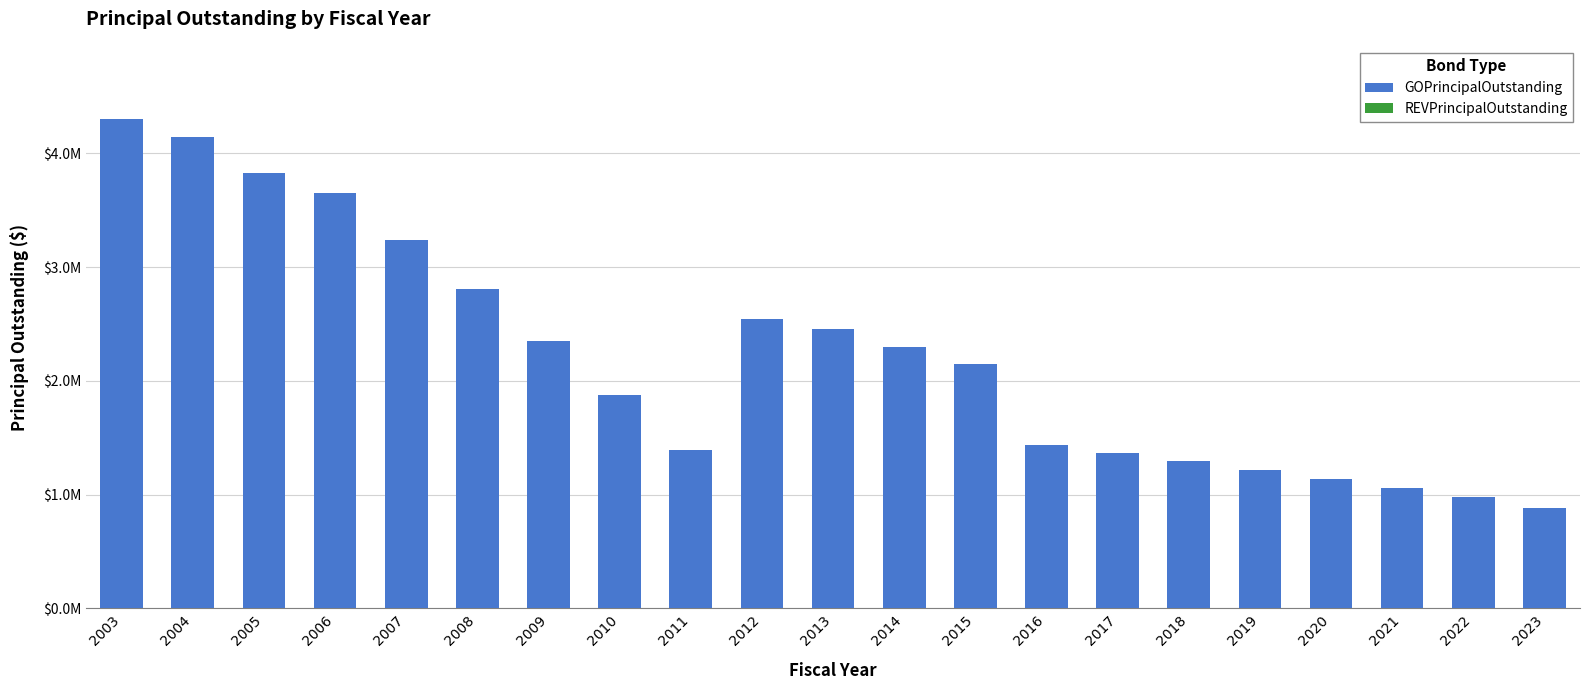

Reading left to right, what are all the values shown in this chart?

GOPrincipalOutstanding: 2003=4300000	2004=4145000	2005=3825000	2006=3650000	2007=3240000	2008=2805000	2009=2350000	2010=1880000	2011=1390000	2012=2545000	2013=2455000	2014=2300000	2015=2145000	2016=1435000	2017=1365000	2018=1295000	2019=1220000	2020=1140000	2021=1060000	2022=975000	2023=885000
REVPrincipalOutstanding: 2003=0	2004=0	2005=0	2006=0	2007=0	2008=0	2009=0	2010=0	2011=0	2012=0	2013=0	2014=0	2015=0	2016=0	2017=0	2018=0	2019=0	2020=0	2021=0	2022=0	2023=0